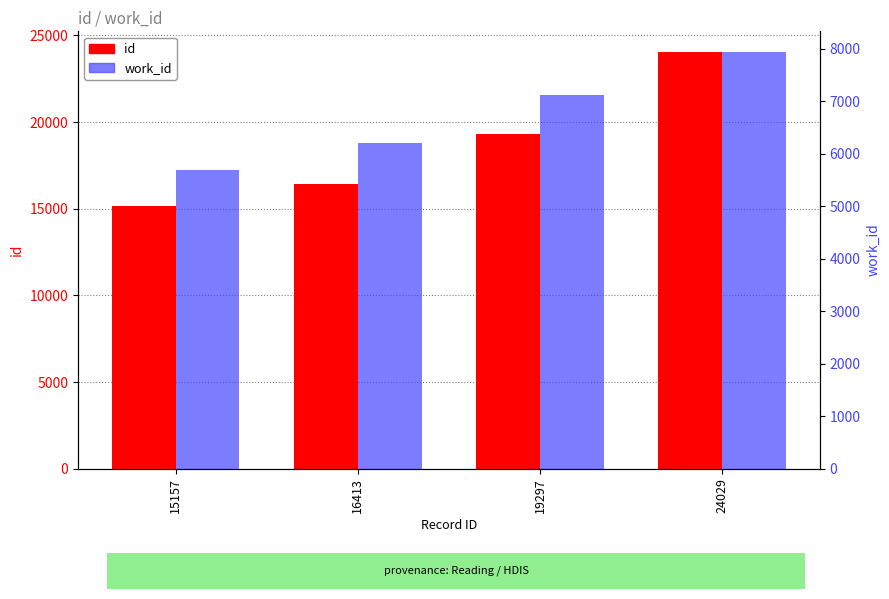

How many series are shown in this chart?

2